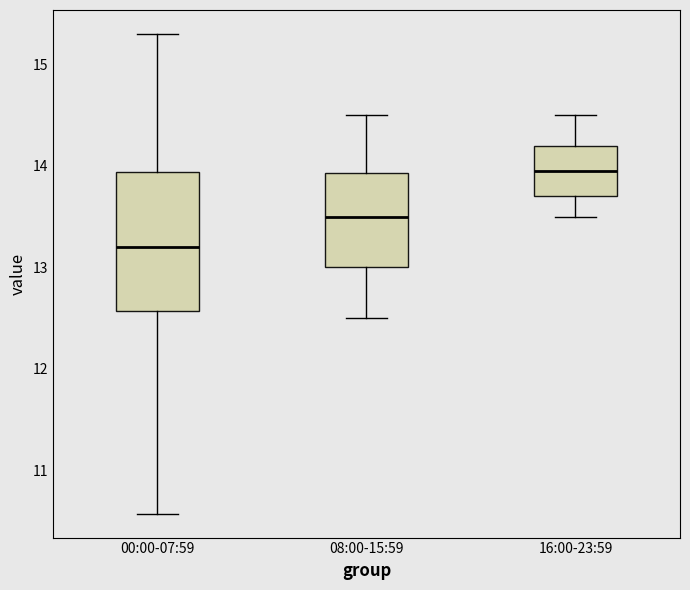

Reading left to right, read every box against the y-axis: the position of its median line, the range the box covers, and the ends of its whiskers. The values are not printed on the chart, so give them approximately, as read against the axis.

00:00-07:59: median 13.2, box 12.6 to 13.9, whiskers 10.6 to 15.3
08:00-15:59: median 13.5, box 13.0 to 13.9, whiskers 12.5 to 14.5
16:00-23:59: median 14.0, box 13.7 to 14.2, whiskers 13.5 to 14.5